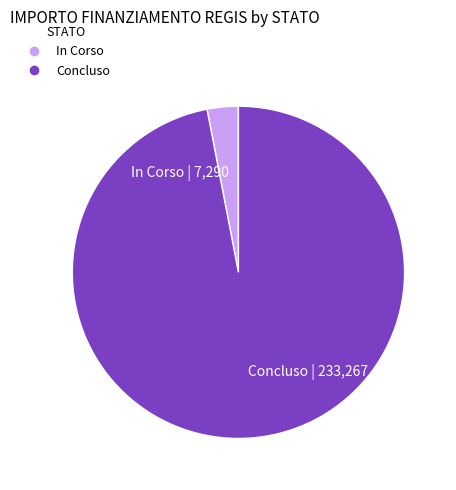

Which has a higher value, In Corso or Concluso?

Concluso